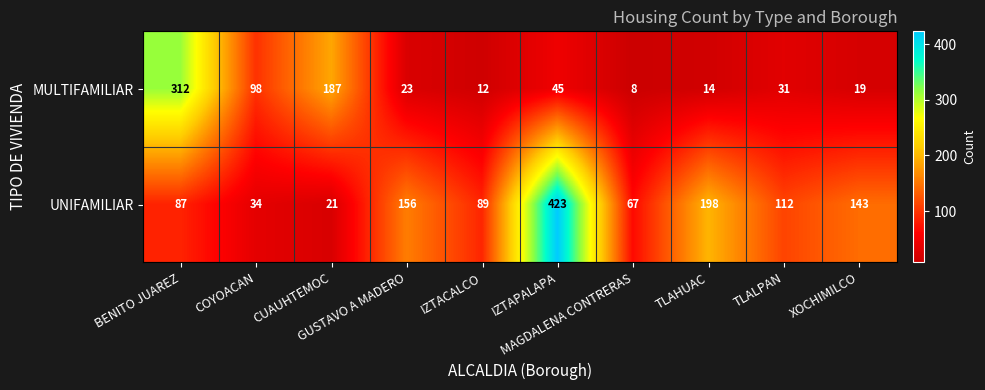

How many series are shown in this chart?

2